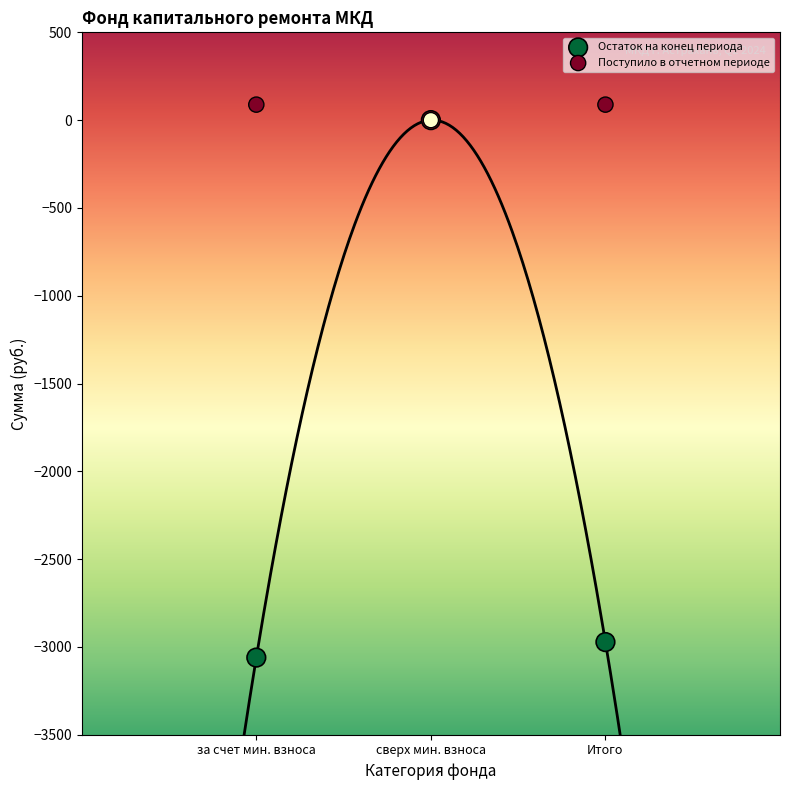

In the Остаток на конец периода series, what Y value is closest to -1530?

-2972.4